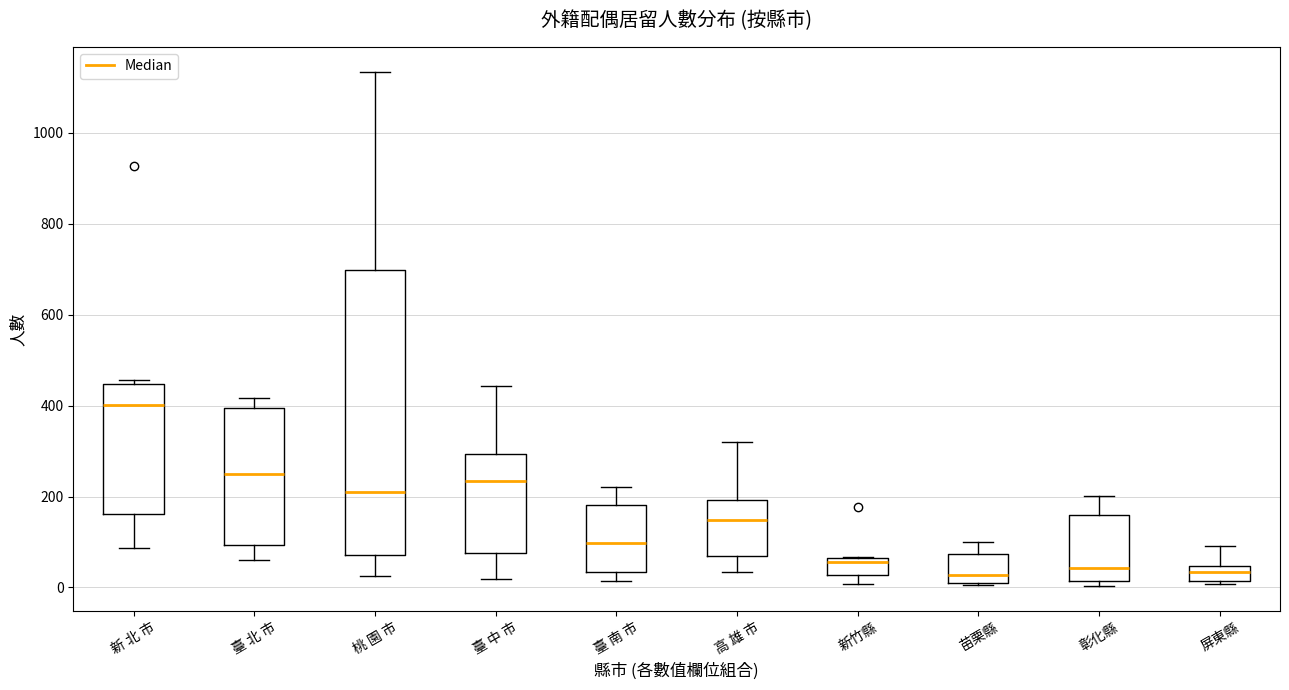

Where is the upper edge of the box for 新竹縣 on the y-axis? The values are not printed on the chart, so give them approximately, as read against the axis.

60